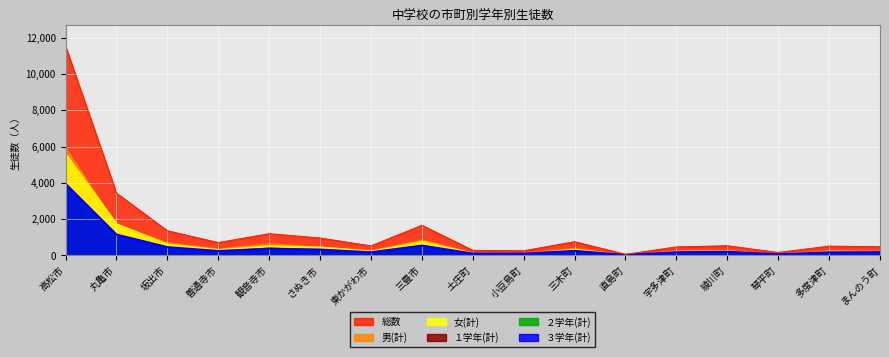

What is the difference between the 女(計) values at 丸亀市 and 小豆島町?

1650